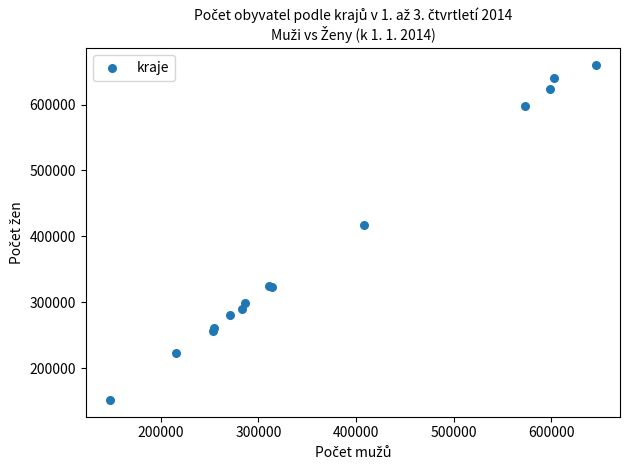

What Y value in the scatter plot is closest to 405860?

416845